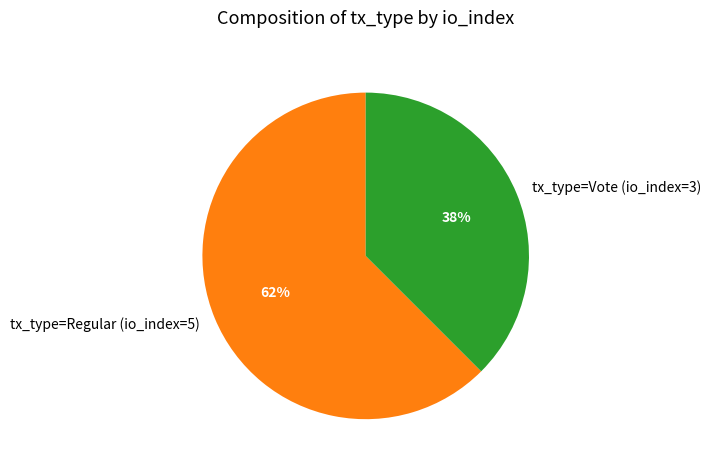

Count the number of slices in the pie.

2